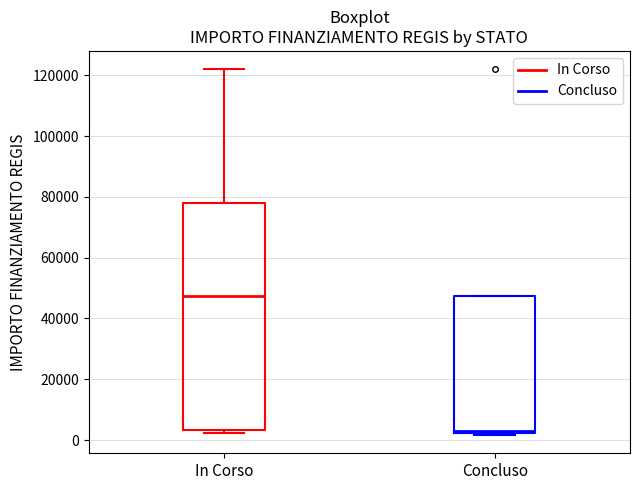

Reading left to right, read every box against the y-axis: the position of its median line, the range the box covers, and the ends of its whiskers. The values are not printed on the chart, so give them approximately, as read against the axis.

In Corso: median 48000, box 4000 to 78000, whiskers 2000 to 122000
Concluso: median 4000, box 2000 to 48000, whiskers 2000 to 48000